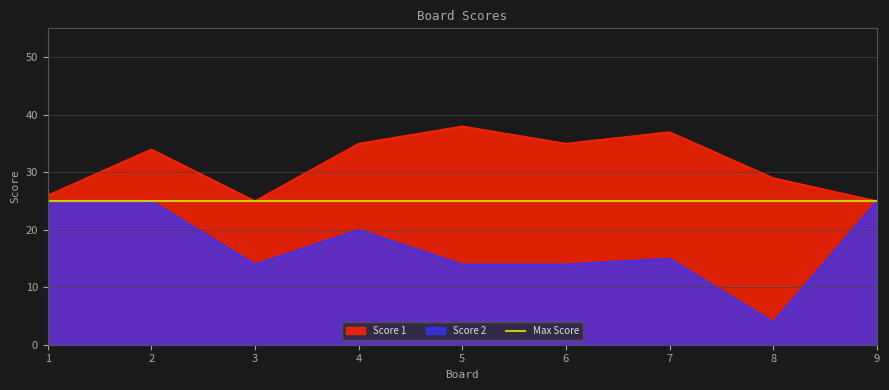

The value of Score 2 at 8 is 4. True or false?

True